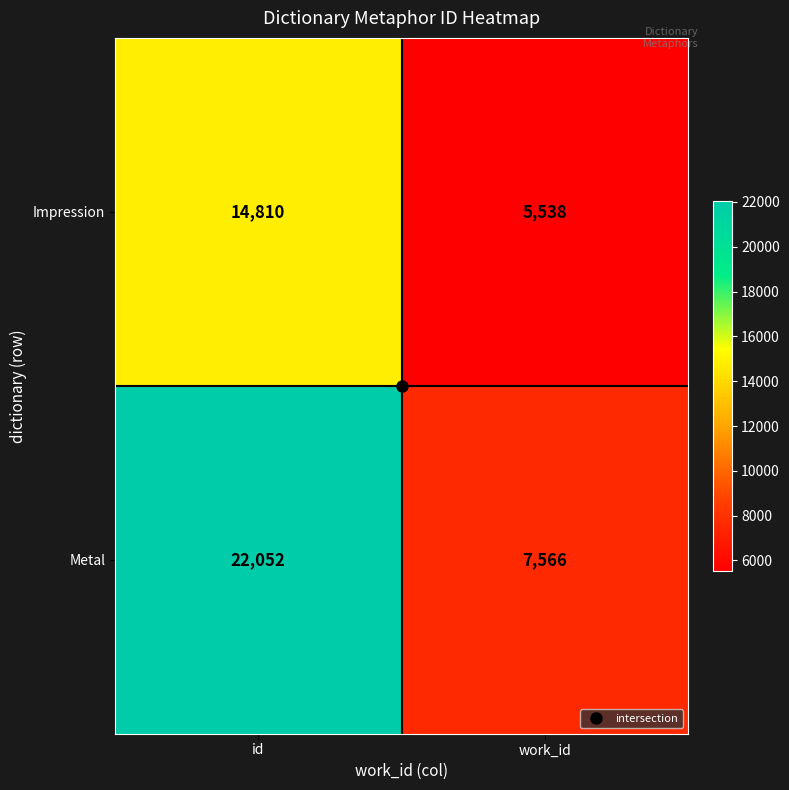

Is the value of Metal at work_id greater than the value of Impression at id?

No